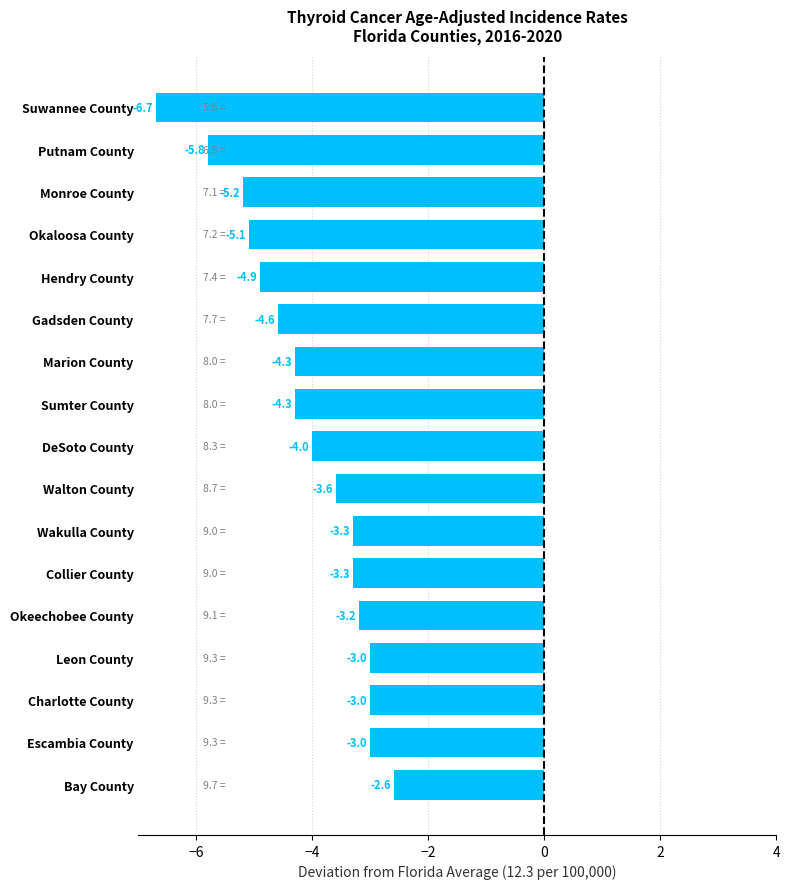

What is the change in value from DeSoto County to Gadsden County?

-0.6